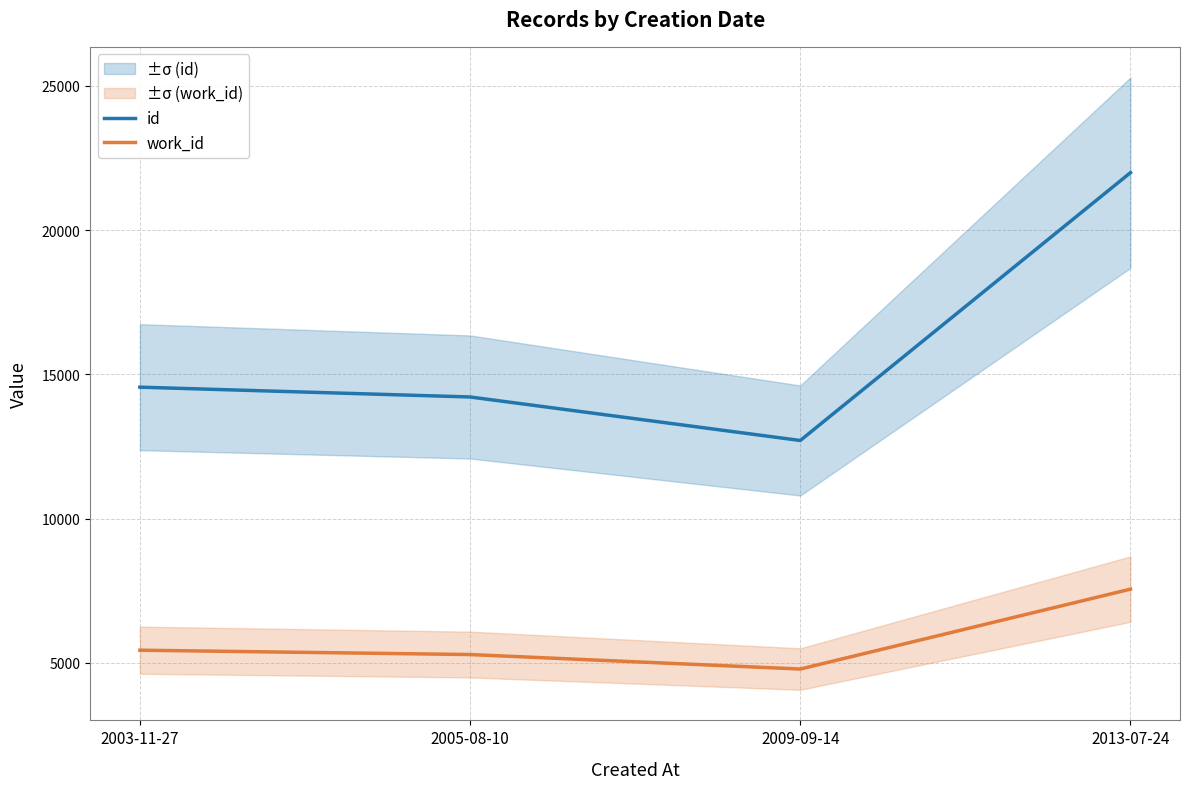

Reading left to right, extract all data points from this chart.

id: 14558	14218	12710	21992
work_id: 5443	5292	4790	7559